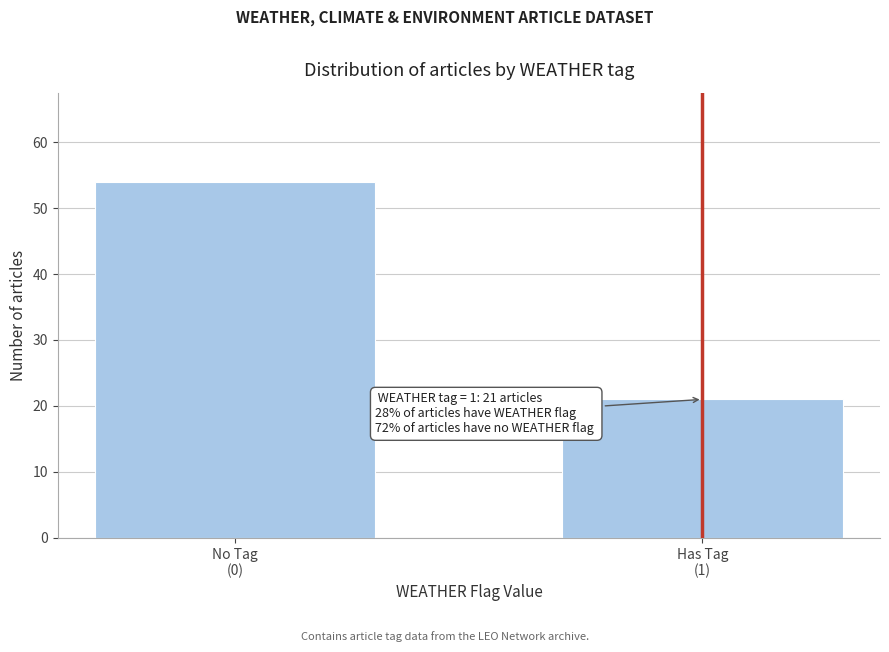

Reading left to right, what are all the values shown in this chart?

54	21